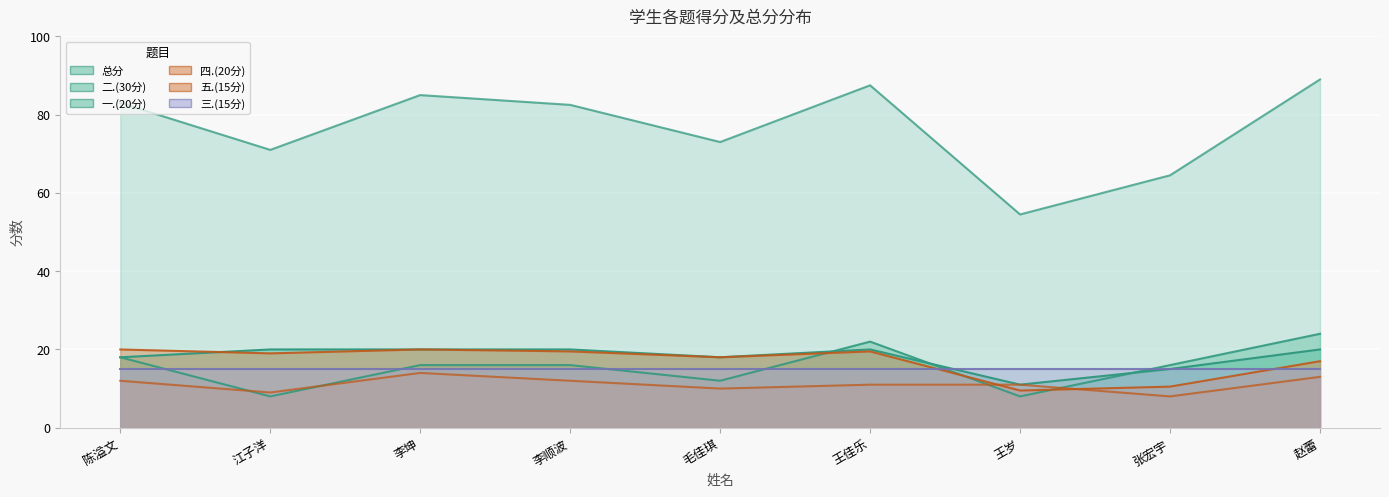

Which series has the widest spread of values?

总分